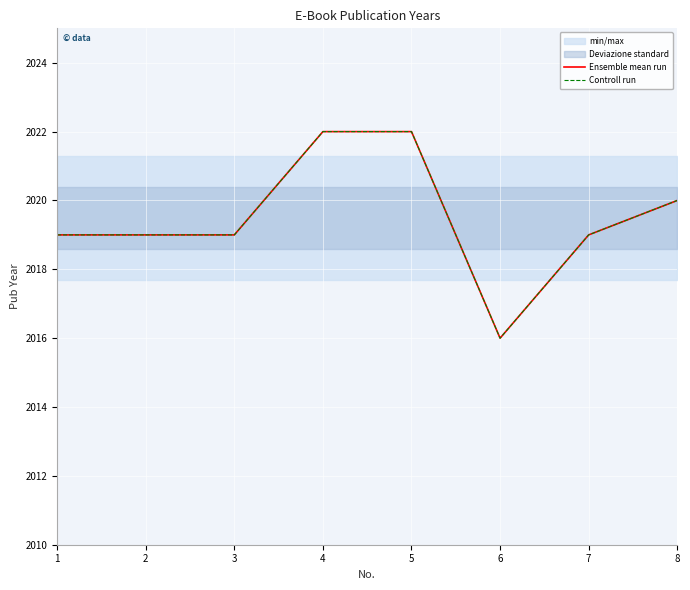

Reading right to left, what are all the values shown in this chart?

Ensemble mean run: 8=2020	7=2019	6=2016	5=2022	4=2022	3=2019	2=2019	1=2019
Controll run: 8=2020	7=2019	6=2016	5=2022	4=2022	3=2019	2=2019	1=2019